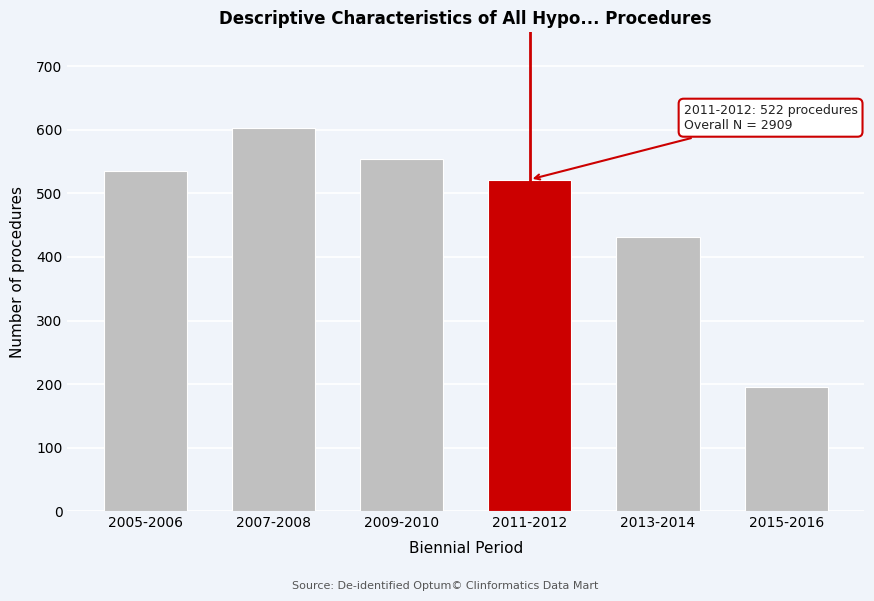

Reading left to right, extract all data points from this chart.

2005-2006=536	2007-2008=603	2009-2010=554	2011-2012=522	2013-2014=432	2015-2016=195